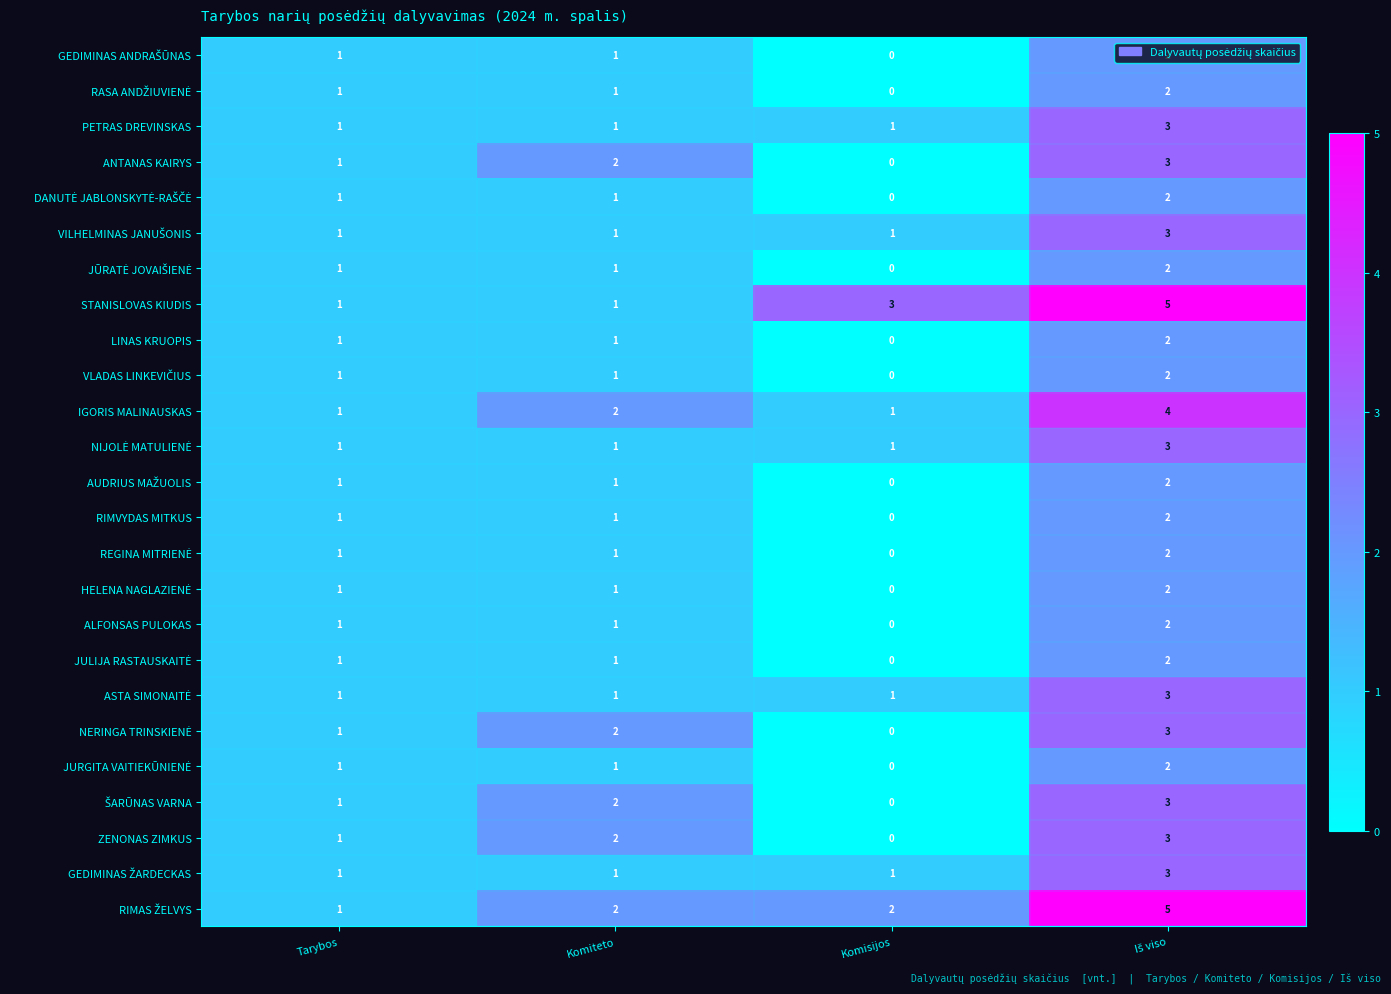

What is the spread (max minus min) of values at Komiteto?

1